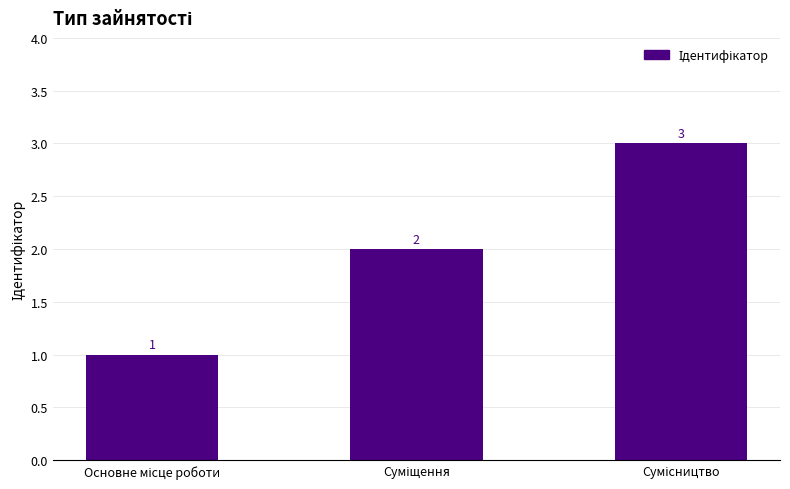

Count the values in the range 1 to 3.

3